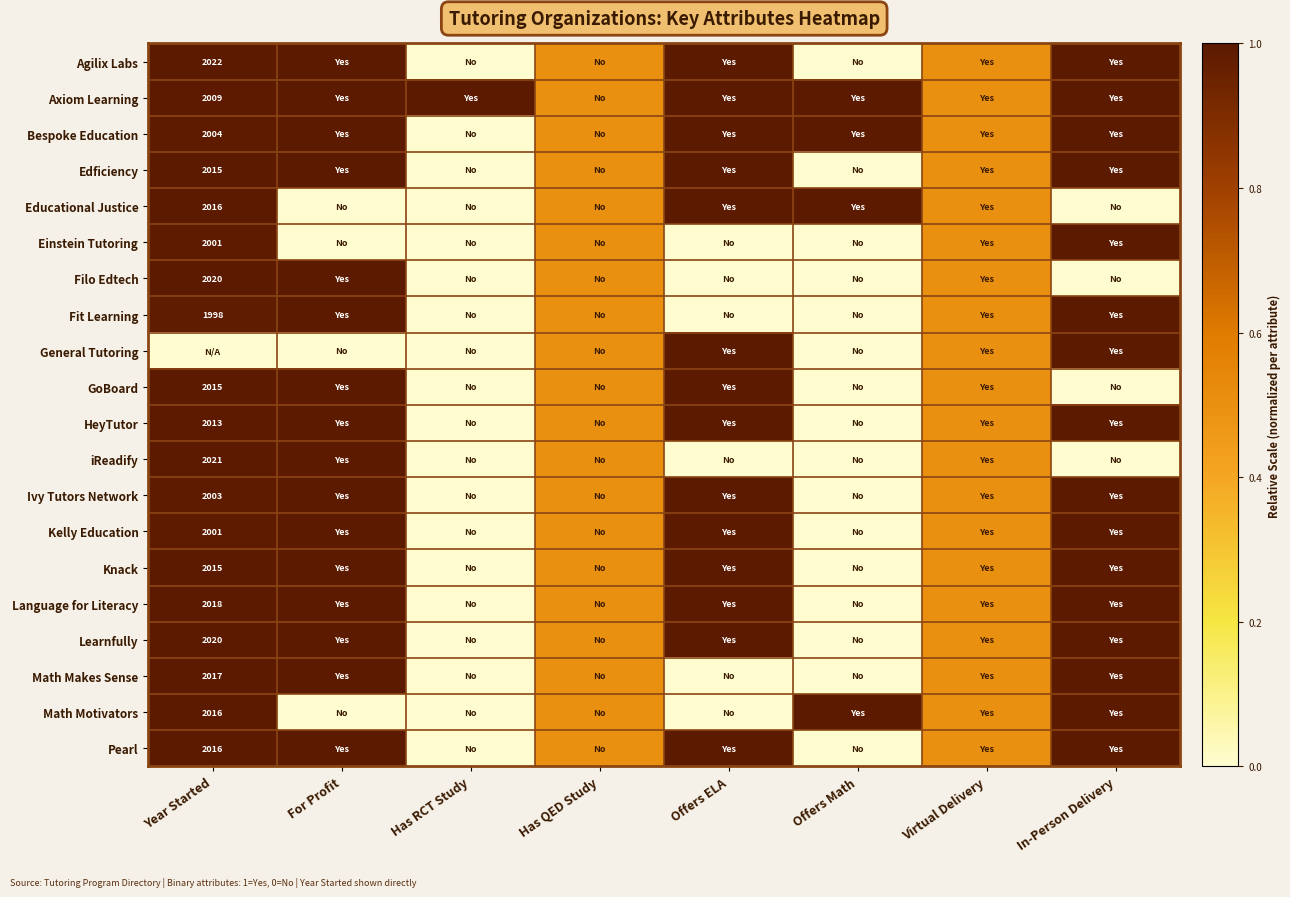

List the labels in order of Math Motivators value, largest first.

Offers Math, In-Person Delivery, Year Started, Has QED Study, Virtual Delivery, For Profit, Has RCT Study, Offers ELA